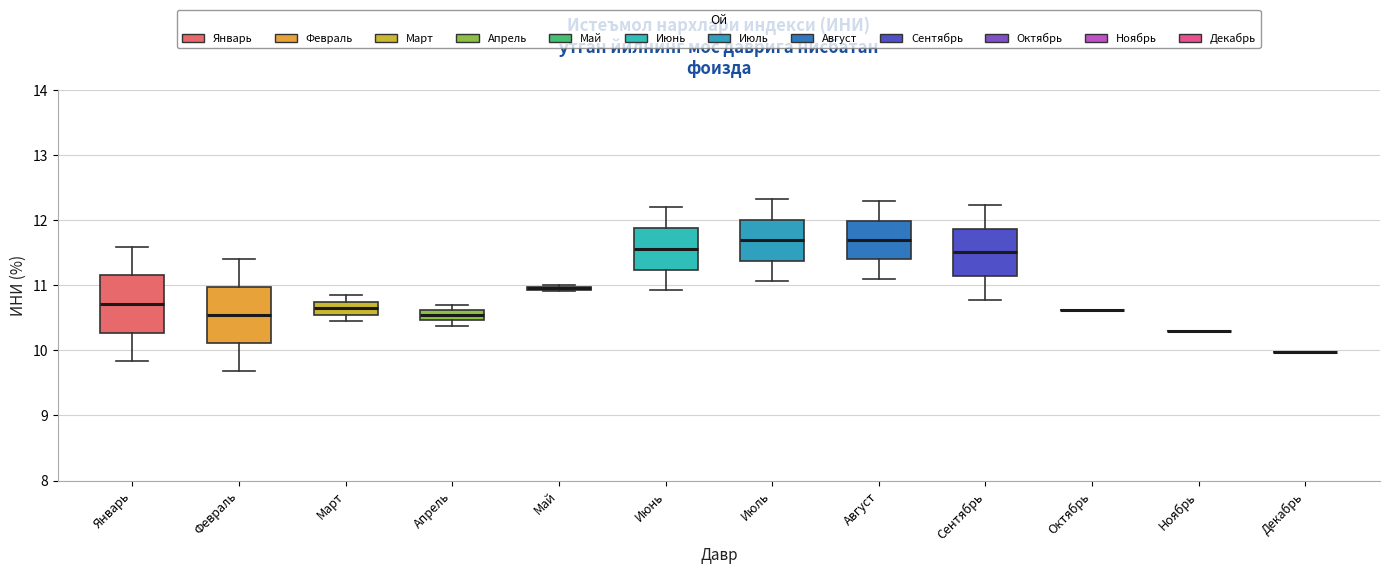

Where does the upper whisker of the box for Июль end on the y-axis? The values are not printed on the chart, so give them approximately, as read against the axis.

12.3